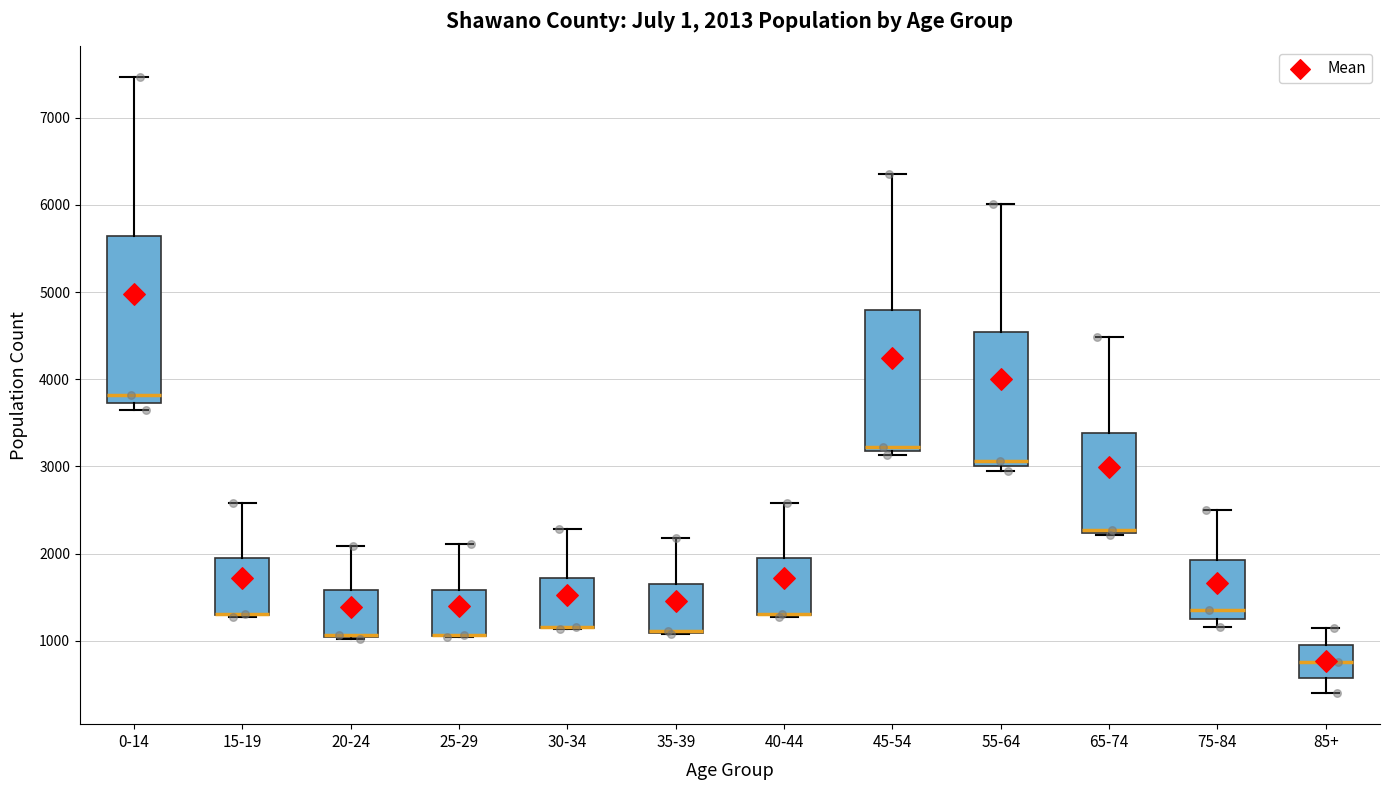

Comparing the boxes themselves (not the whiskers), which one is the tallest?

0-14